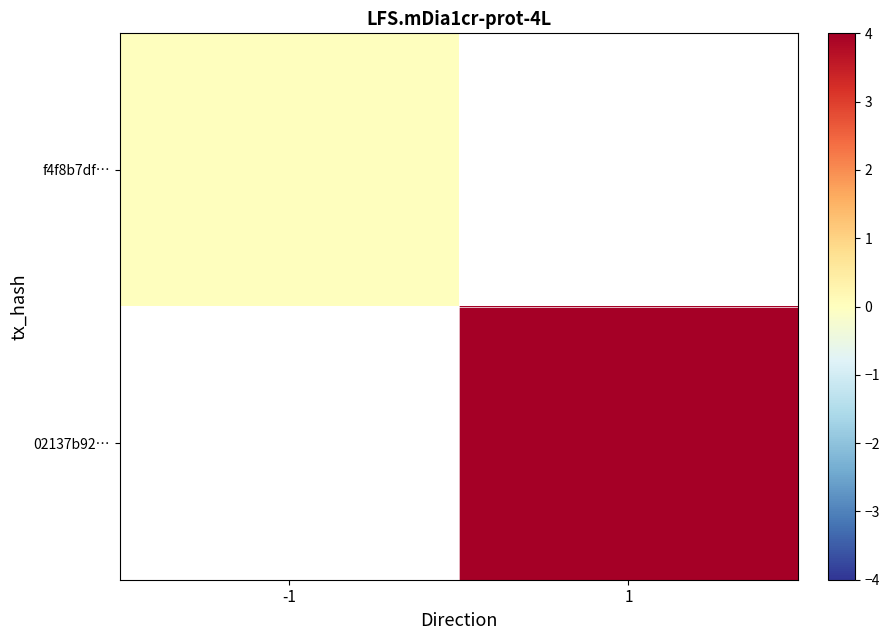

How many data points does each series have?

2